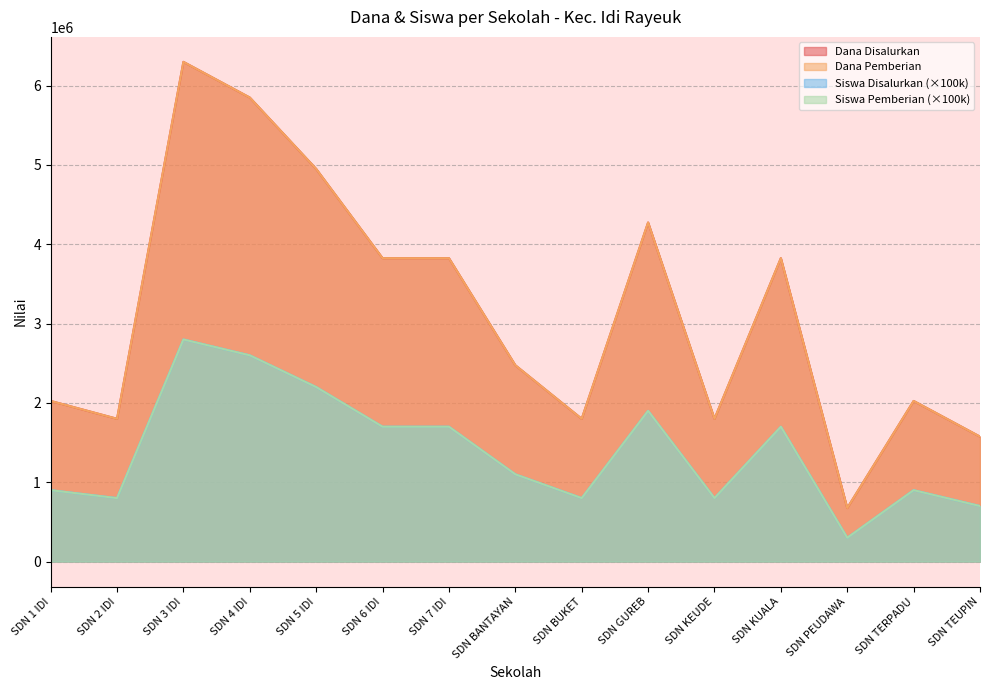

At which category does Siswa Pemberian reach its first local peak?

SDN 3 IDI